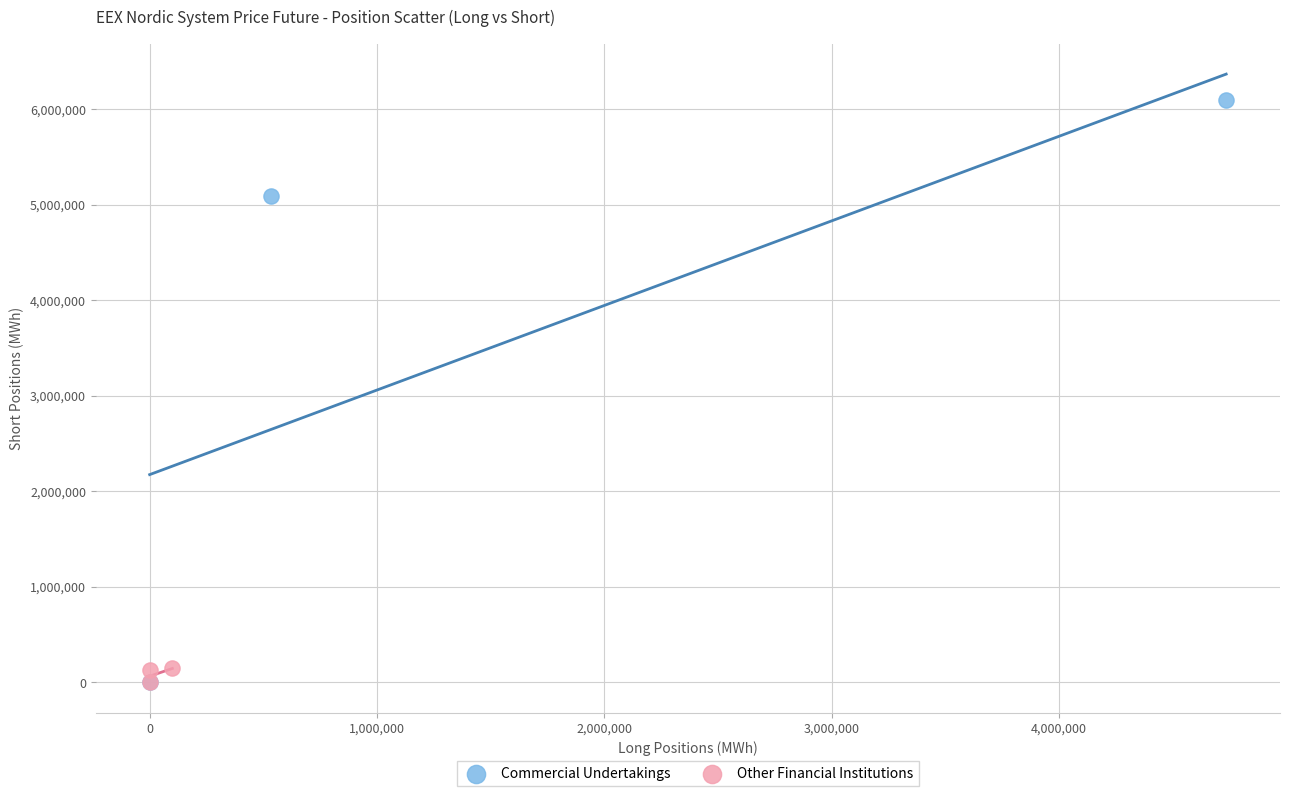

What are all the series names shown in the legend?

Commercial Undertakings, Other Financial Institutions